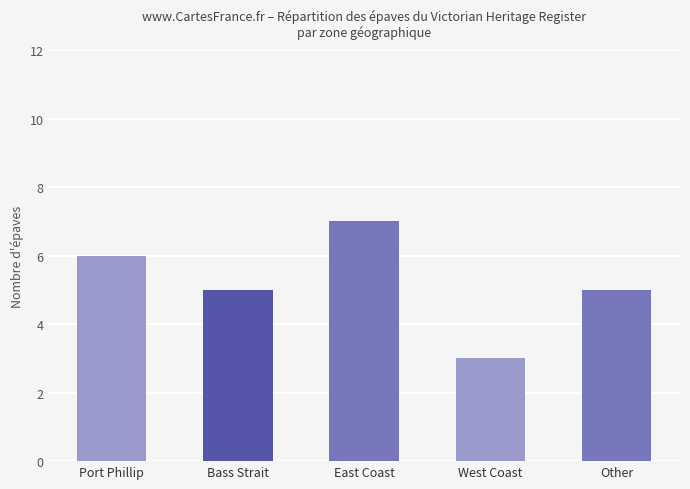

Which category has the highest value across all series?

East Coast